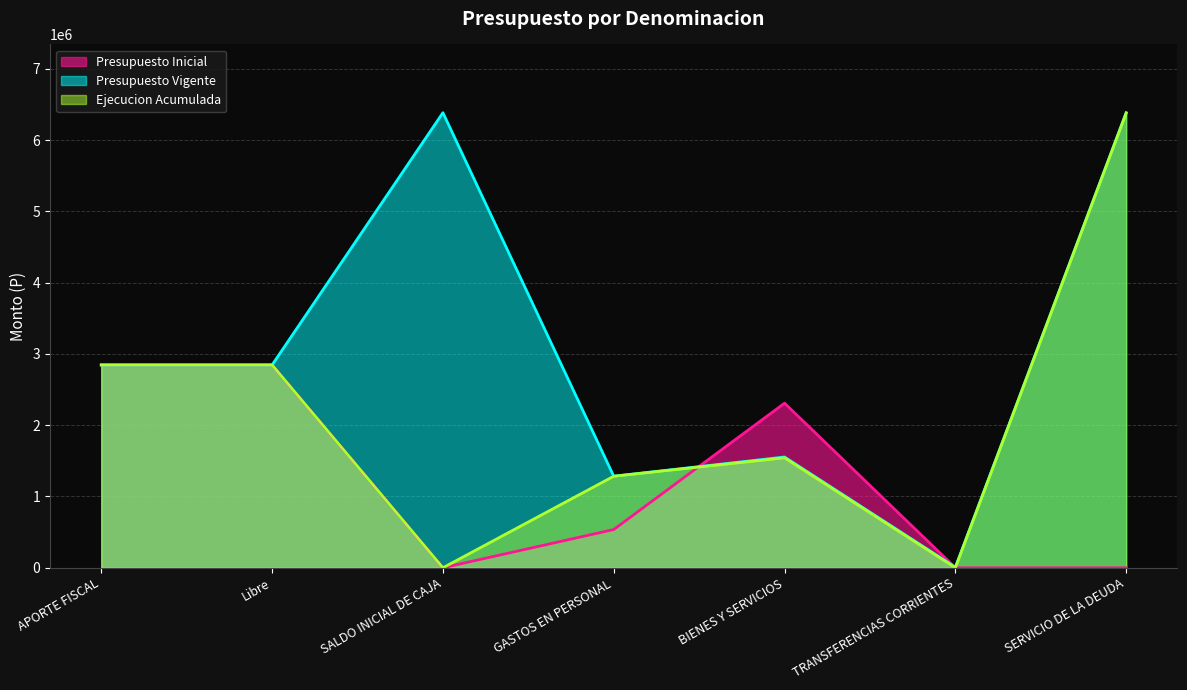

Is the value of Presupuesto Inicial at BIENES Y SERVICIOS greater than the value of Presupuesto Vigente at TRANSFERENCIAS CORRIENTES?

Yes